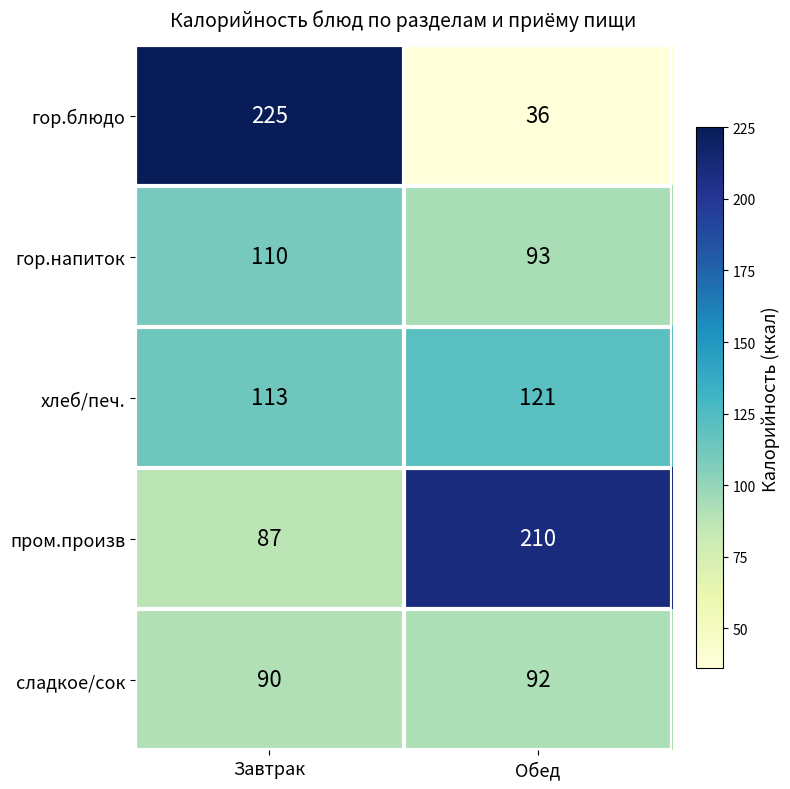

Reading left to right, transcribe all the data shown in this chart.

гор.блюдо: Завтрак=225	Обед=36
гор.напиток: Завтрак=110	Обед=93
хлеб/печ.: Завтрак=113	Обед=121
пром.произв: Завтрак=87	Обед=210
сладкое/сок: Завтрак=90	Обед=92